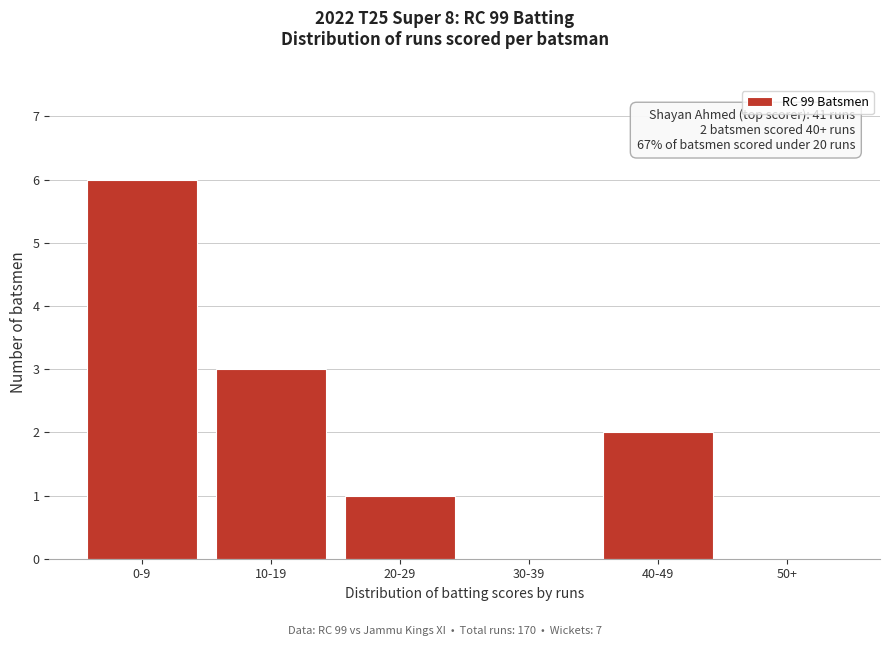

Reading left to right, what are all the values shown in this chart?

0-9=6	10-19=3	20-29=1	30-39=0	40-49=2	50+=0